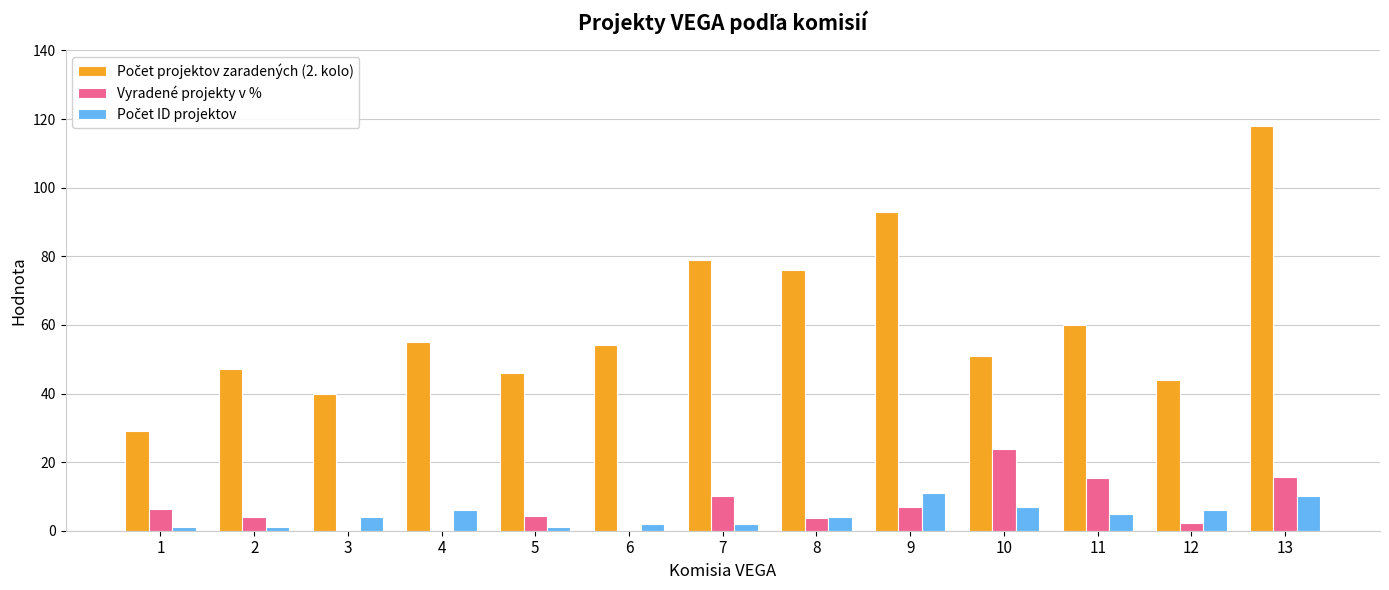

At which category is the sum across all series the highest?

13